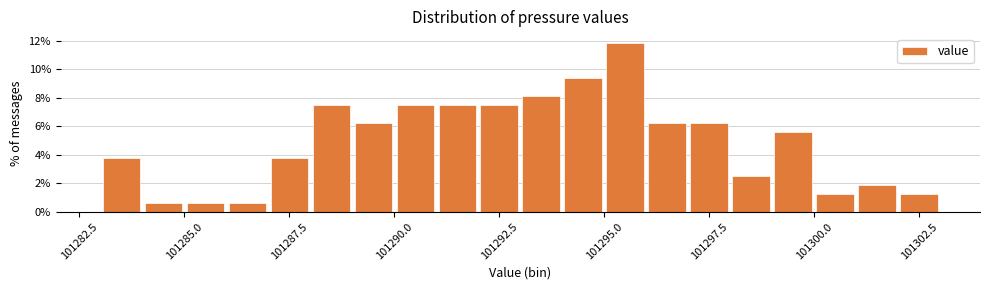

Around what value on the x-axis is the tallest bar? Give the approximate position of its centre, as read against the axis.

101295.5